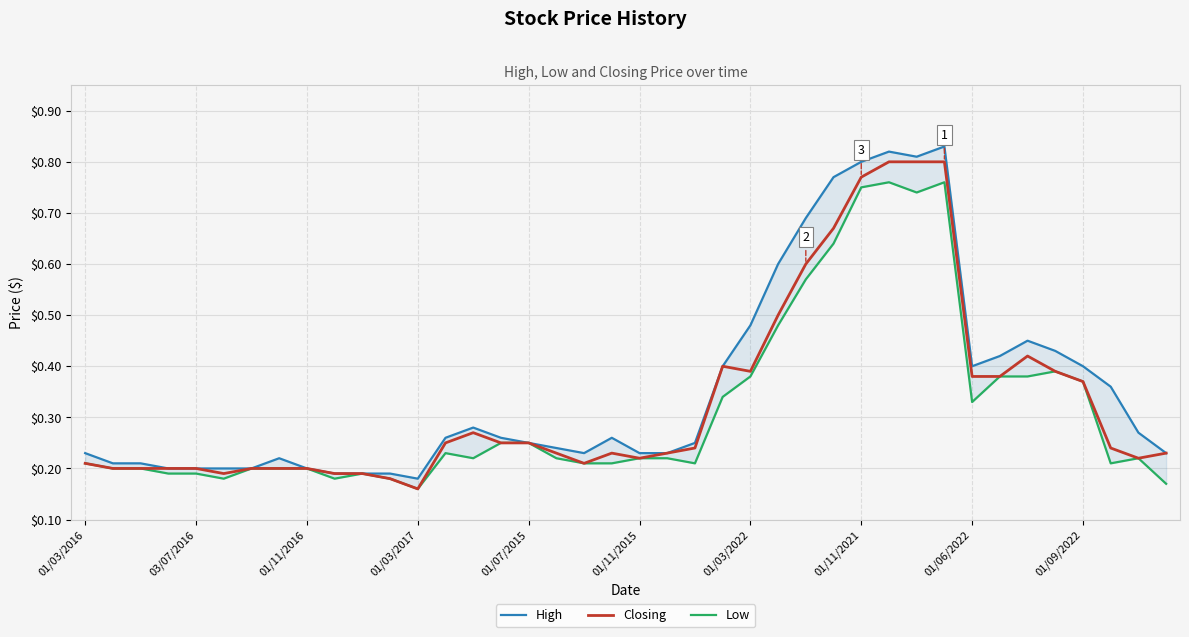

Which category has the lowest value in the Closing series?

01/03/2017